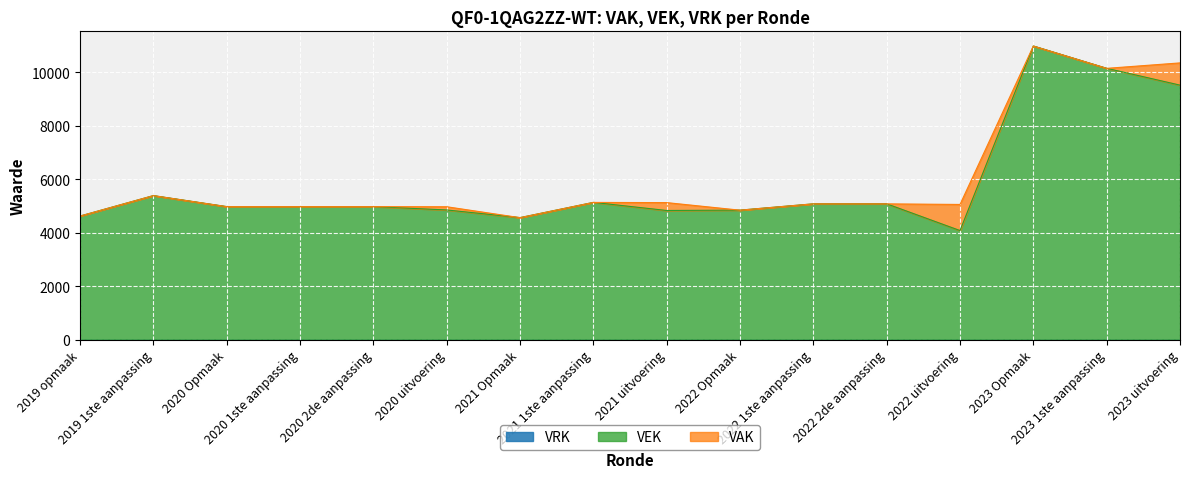

What is the greatest value displayed?

10990